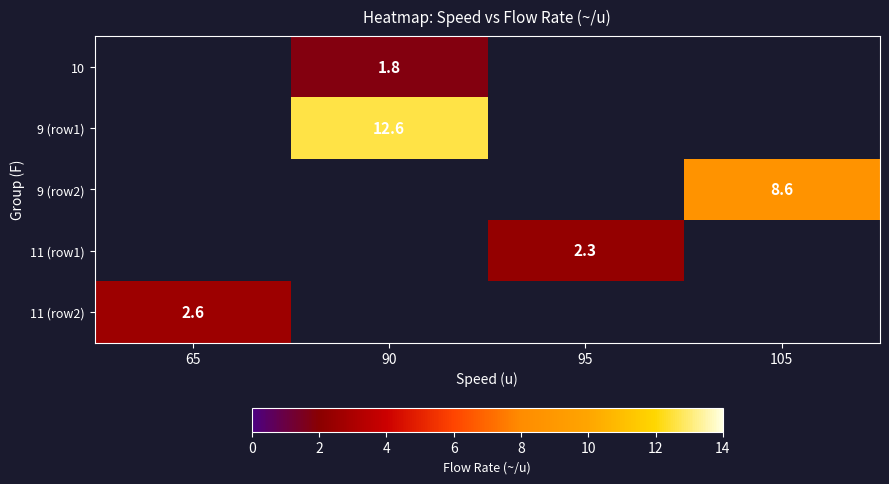

What is the smallest value displayed?

1.8